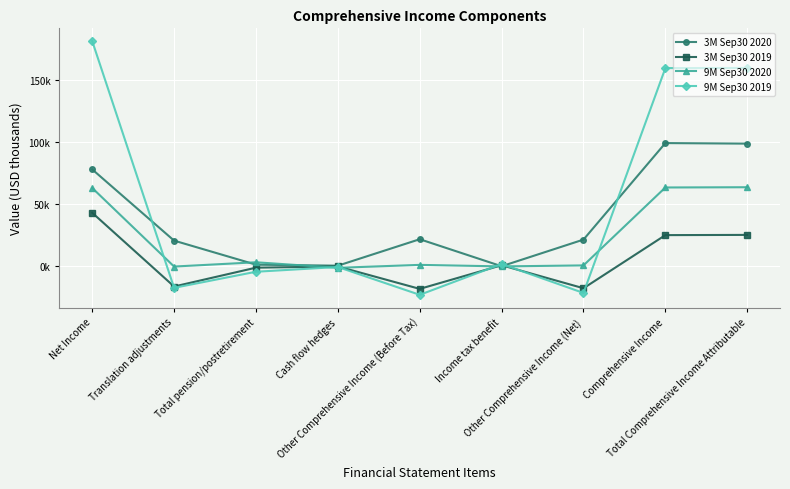

Rank the series by their average value, from highest to lowest.

9M Sep30 2019, 3M Sep30 2020, 9M Sep30 2020, 3M Sep30 2019